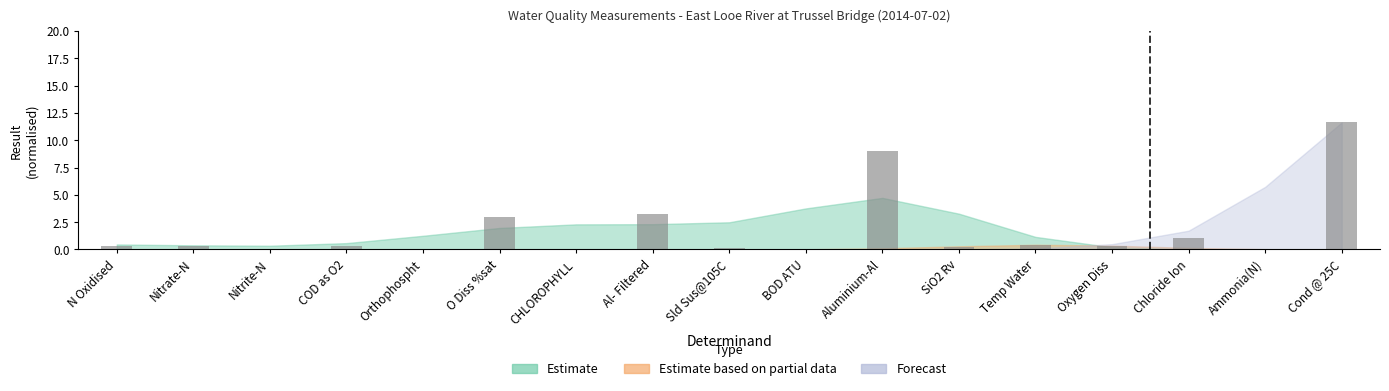

True or false: the data shows 11.7 at Cond @ 25C.

True